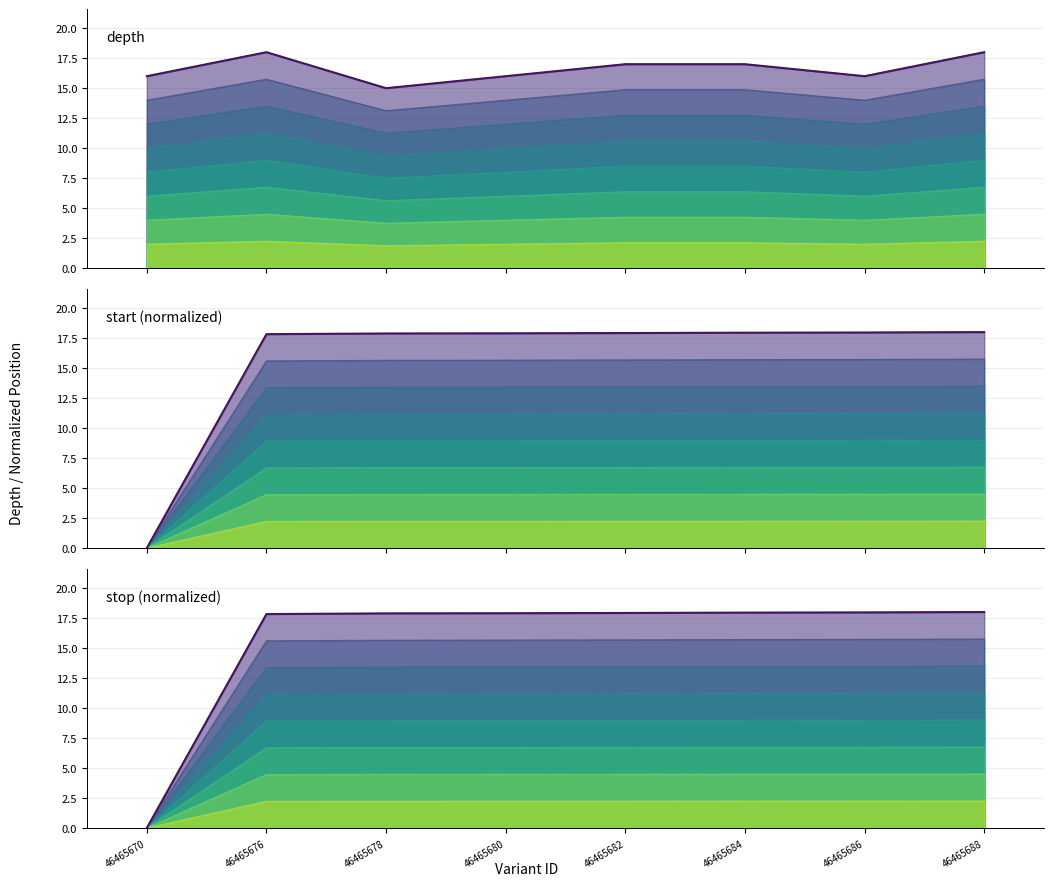

The value of depth (top) at 46465688 is 18.0. True or false?

True